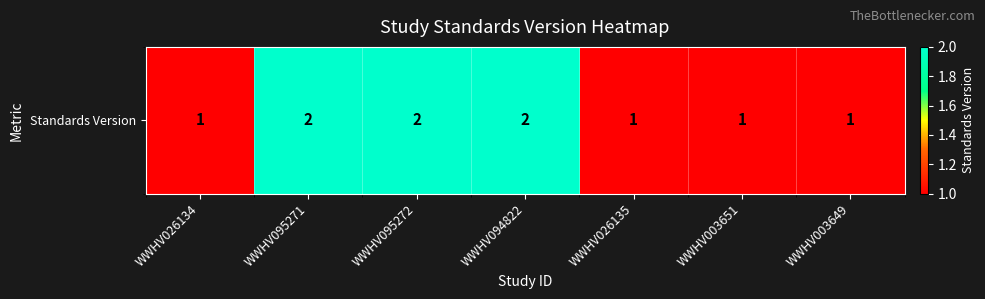

Reading left to right, extract all data points from this chart.

1	2	2	2	1	1	1